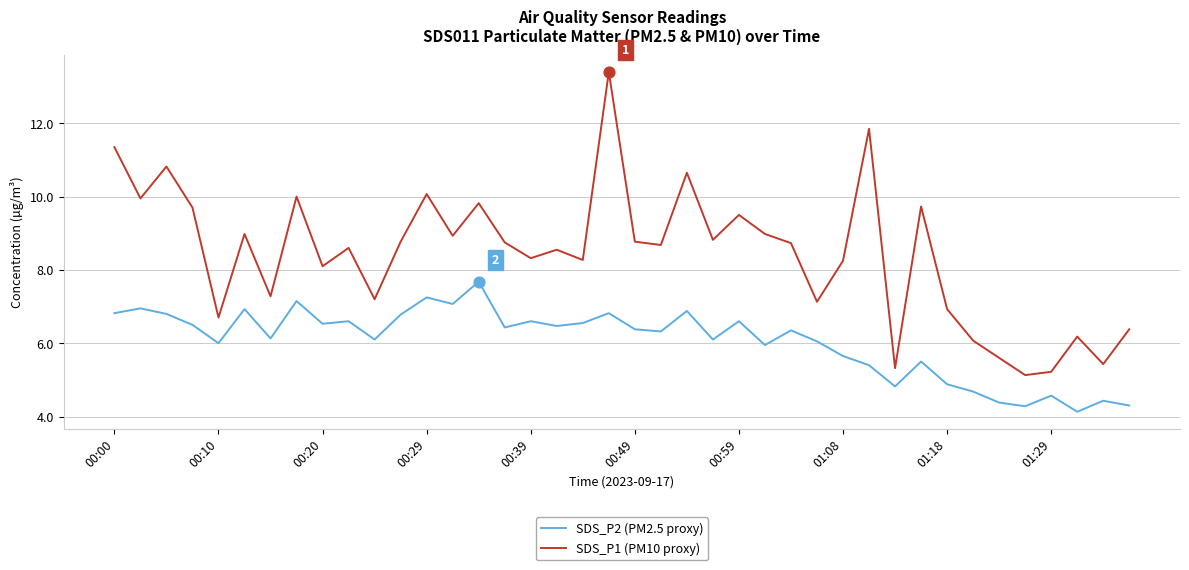

At how many categories does at least one series exceed 6?

35